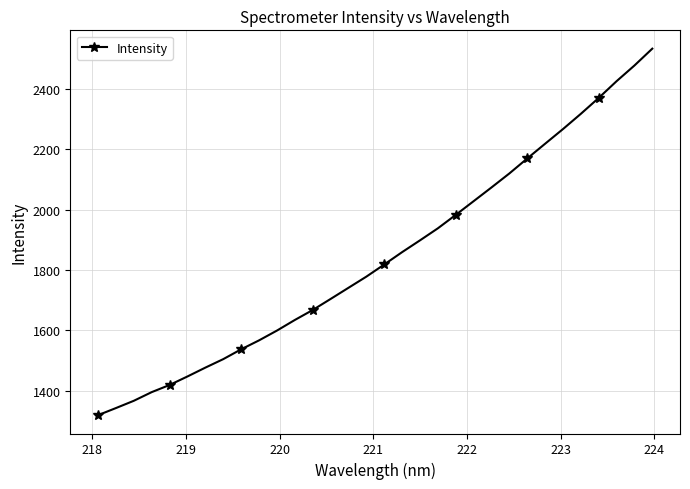

What is the value of the 15th point from the left?

1741.0